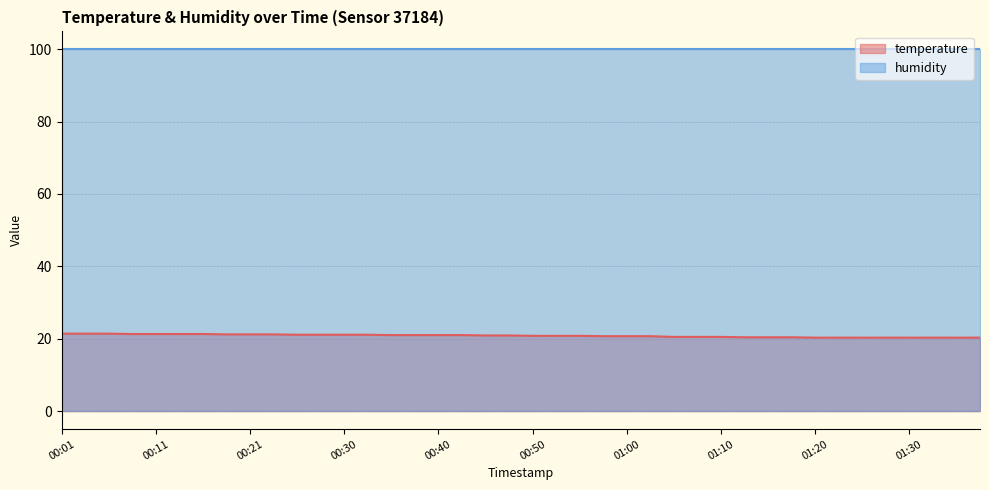

Count the number of categories in the chart.

40